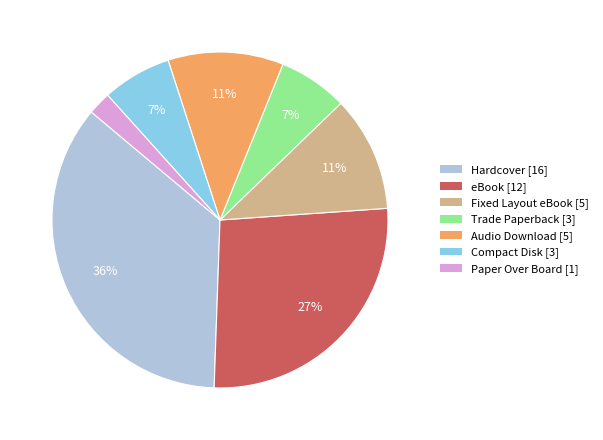

The Trade Paperback slice represents 1% of the pie. True or false?

False